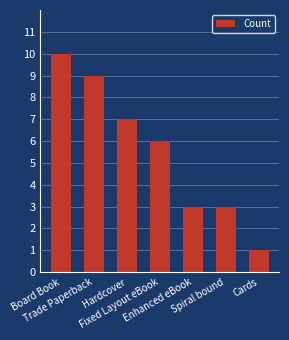

What is the value of the 4th bar from the left?

6